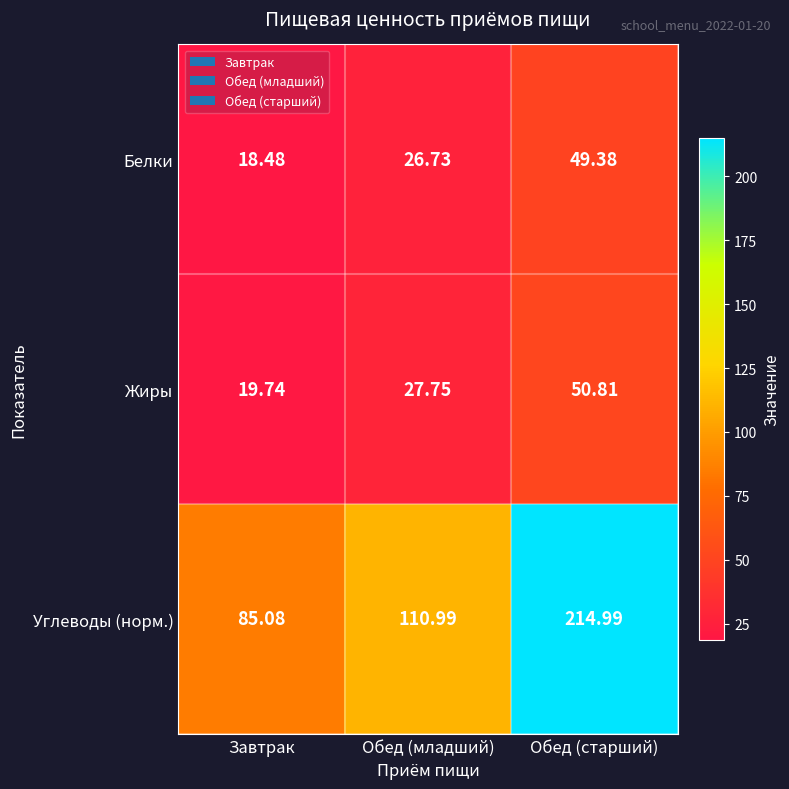

Is the value of Жиры at Завтрак greater than the value of Белки at Обед (старший)?

No